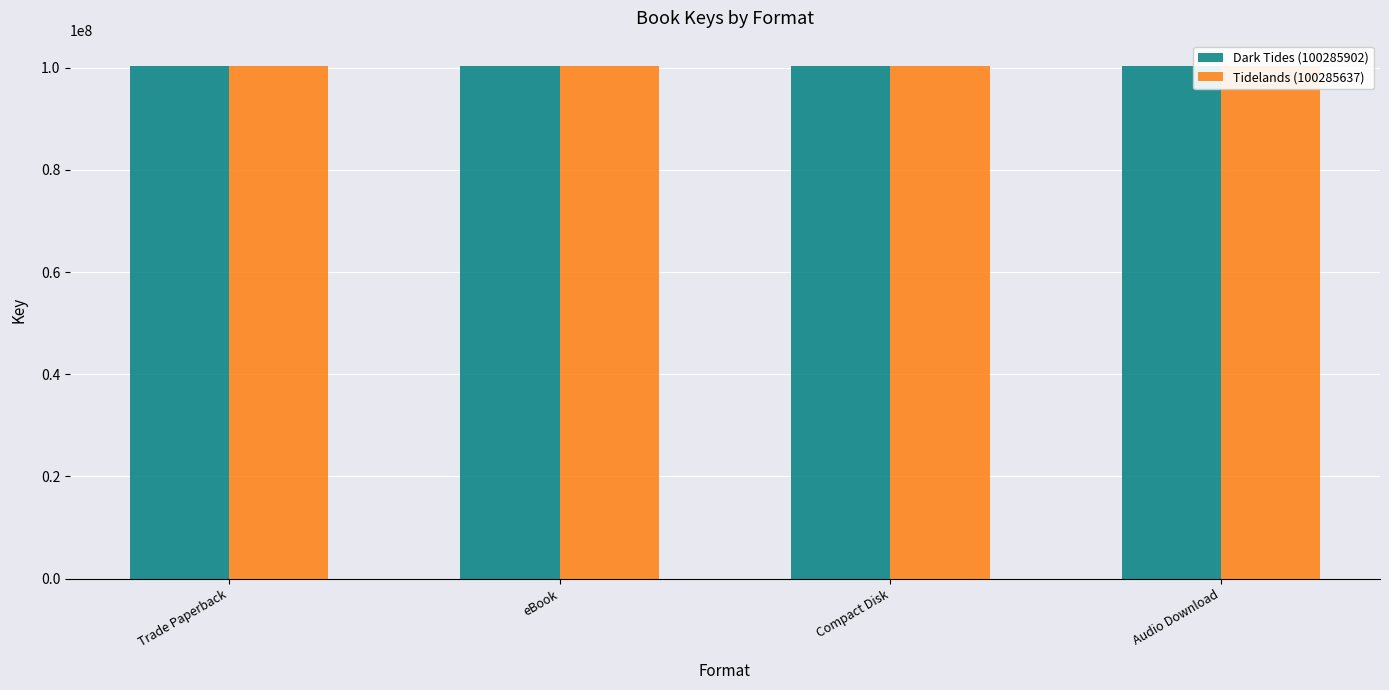

What is the sum of the Tidelands (100285637) values at Trade Paperback and Compact Disk?

200571274